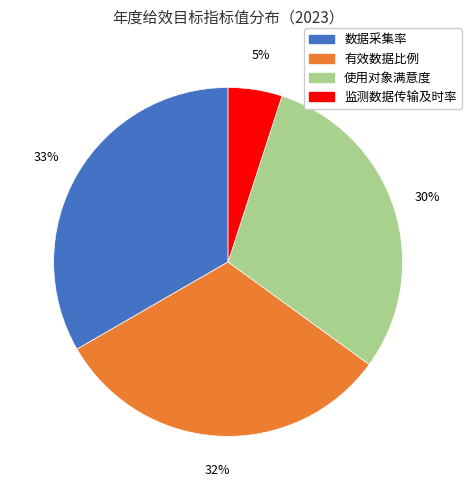

What is the ratio of the value at 使用对象满意度 to the value at 监测数据传输及时率?

6.0